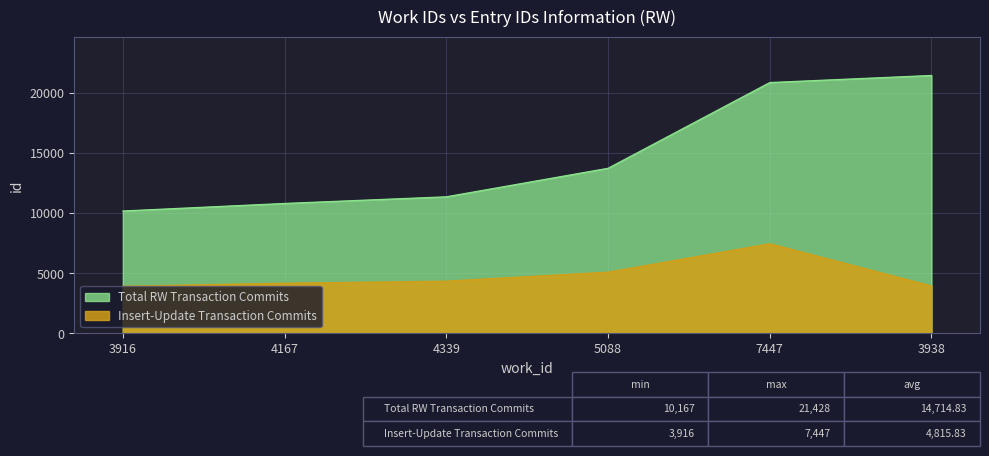

What is the difference between the Insert-Update Transaction Commits values at 7447 and 4339?

3108